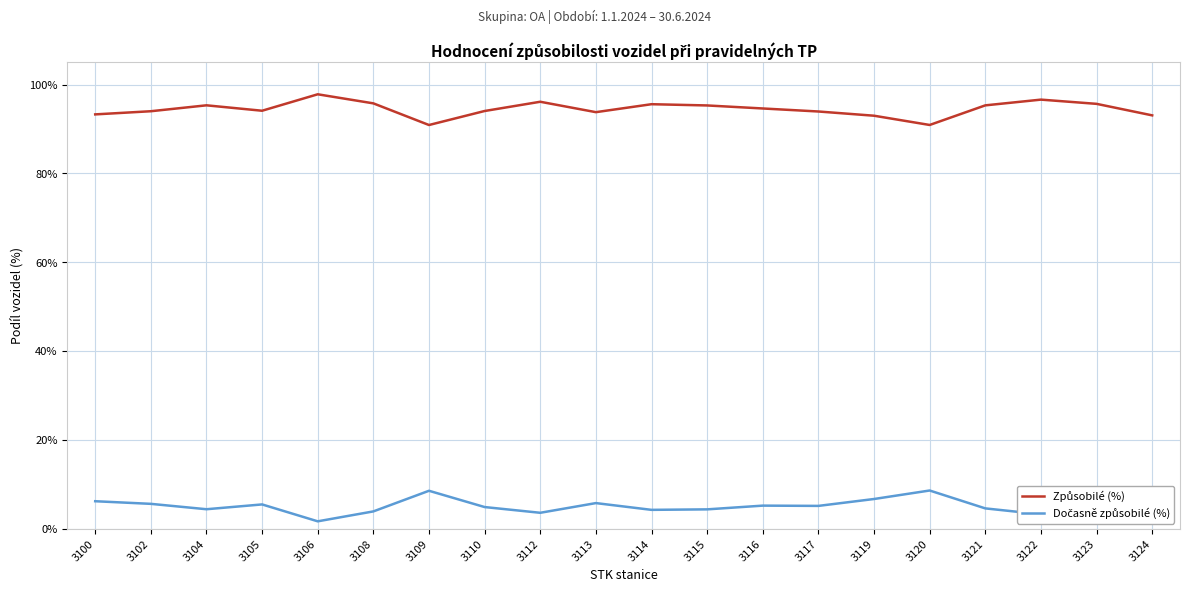

What is the total value across all series at 3109?

99.5